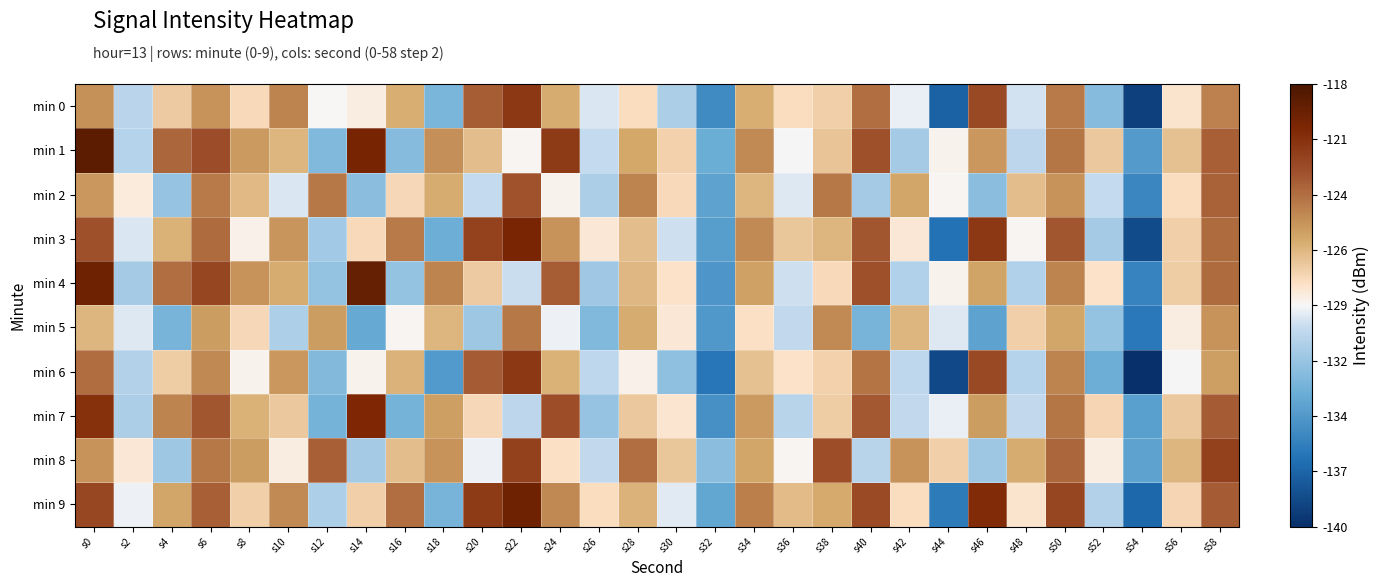

Which series has the widest spread of values?

min 6